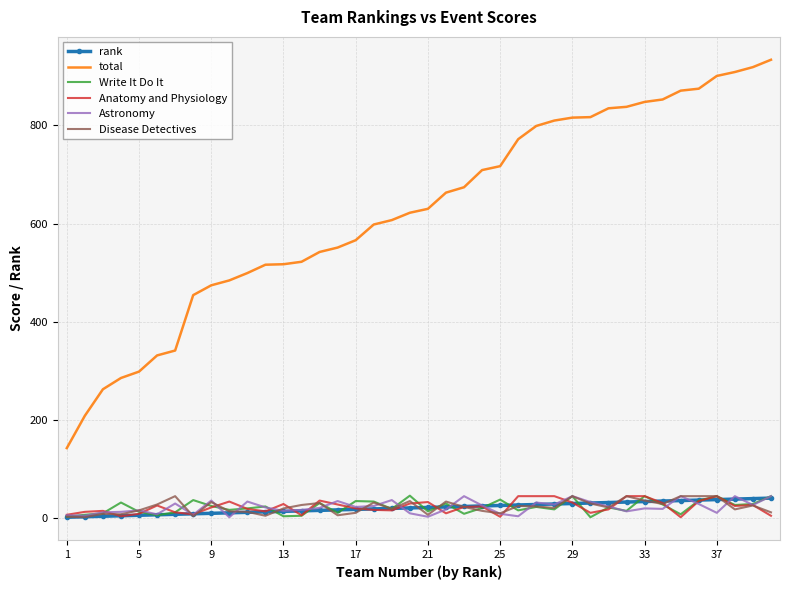

True or false: Anatomy and Physiology and total intersect in this chart.

False